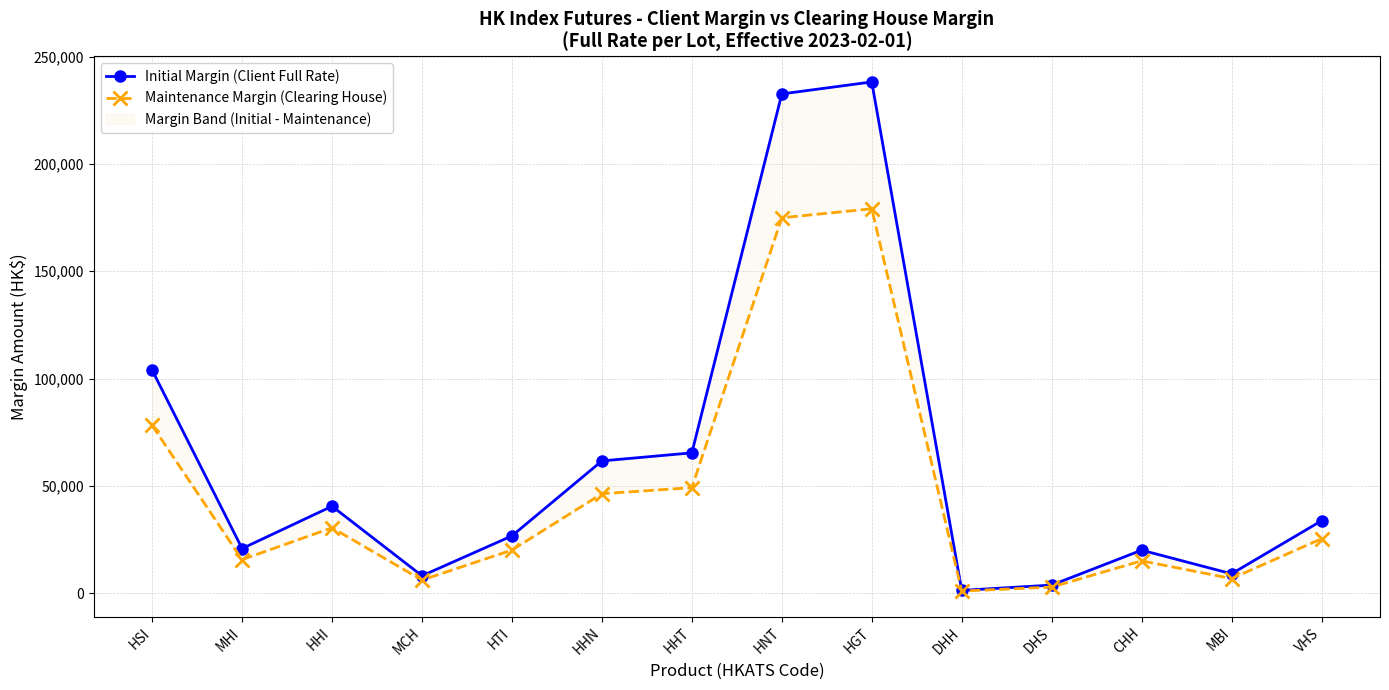

Count the number of data series in this chart.

2